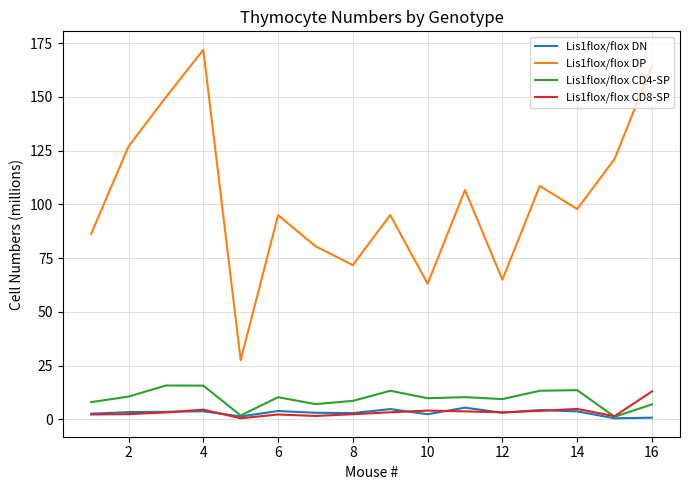

What is the difference between the maximum and minimum values in the Lis1flox/flox DP series?

144.4